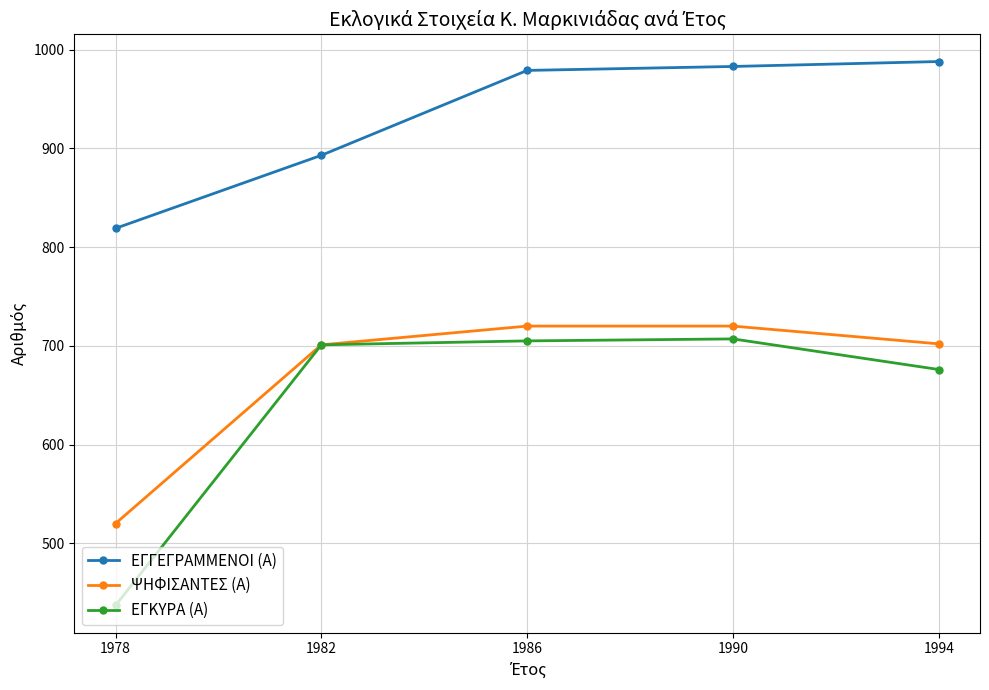

What is the highest value of the ΕΓΓΕΓΡΑΜΜΕΝΟΙ (Α) series?

988